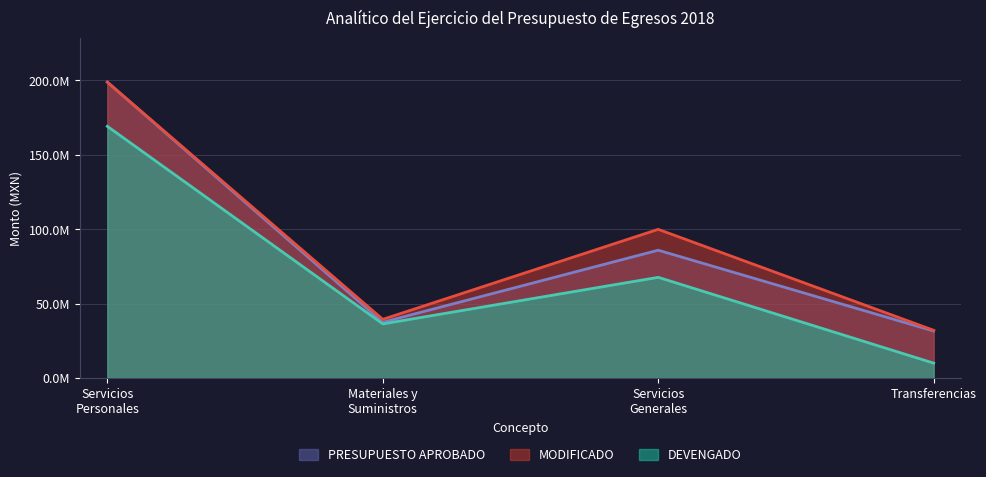

What is the maximum value shown in the chart?

198668453.9